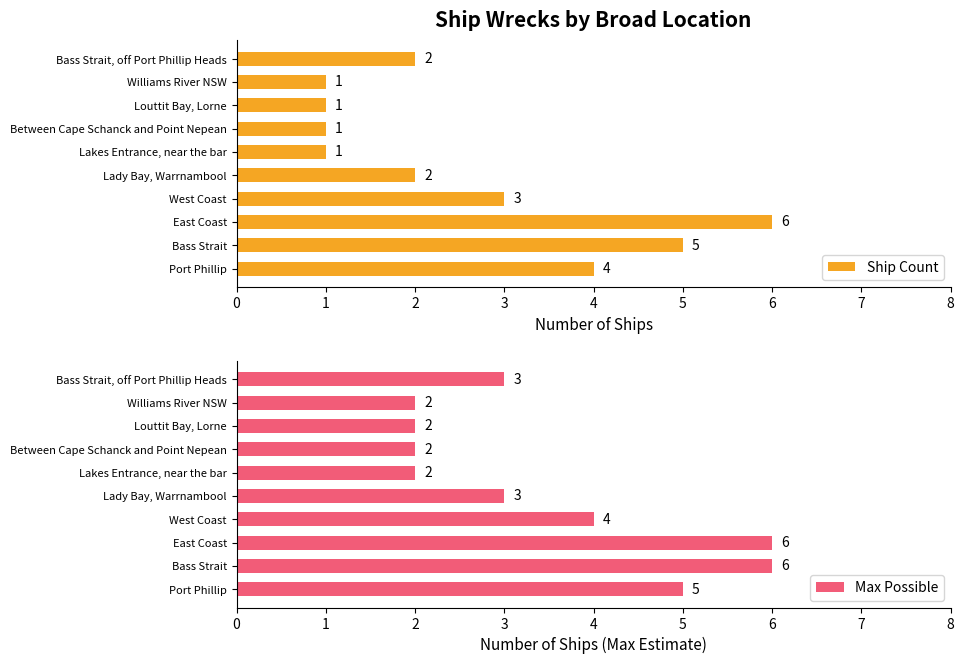

What is the difference between the maximum and minimum values in the Ship Count series?

5